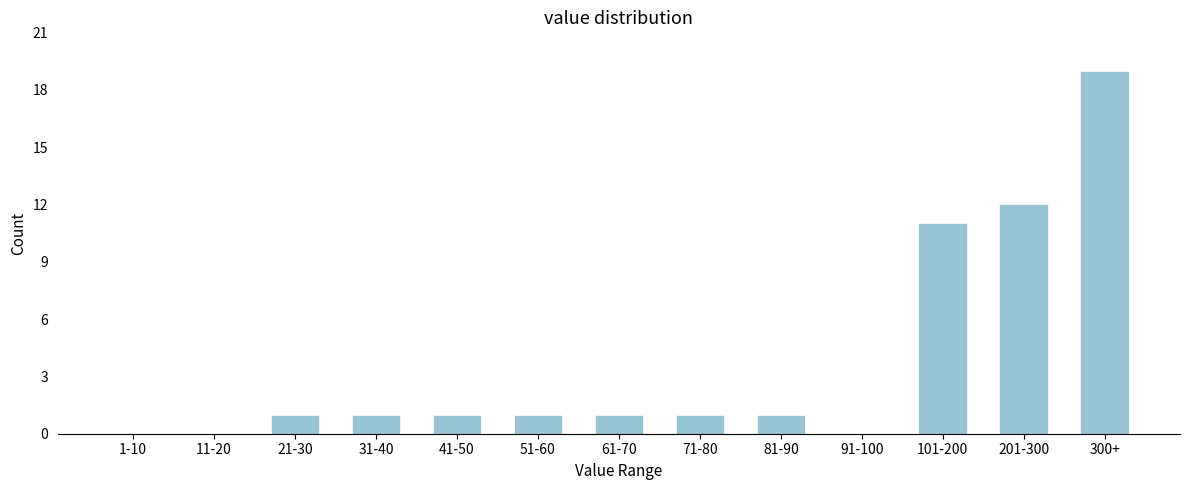

Reading left to right, transcribe all the data shown in this chart.

1-10=0	11-20=0	21-30=1	31-40=1	41-50=1	51-60=1	61-70=1	71-80=1	81-90=1	91-100=0	101-200=11	201-300=12	300+=19